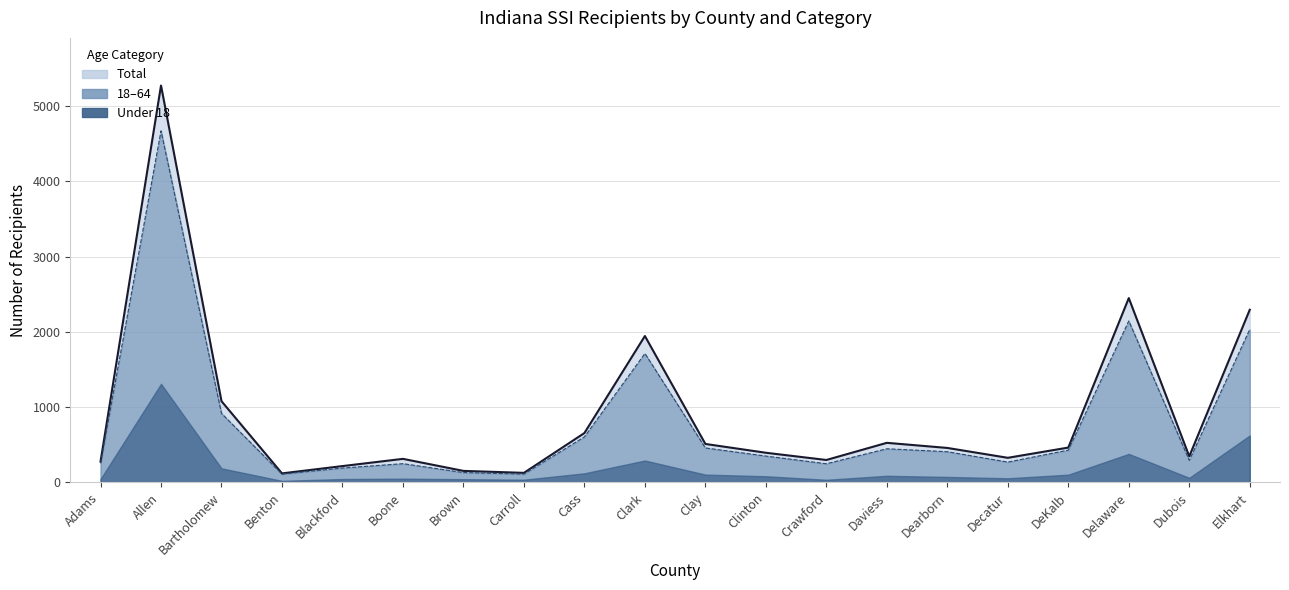

Where does the 18-64 series first go above 326?

Allen